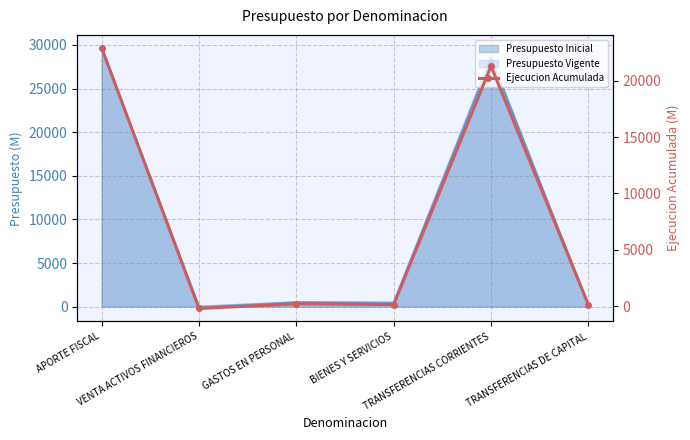

How many points are lower than both their immediate neighbors (excluding endpoints)?

2